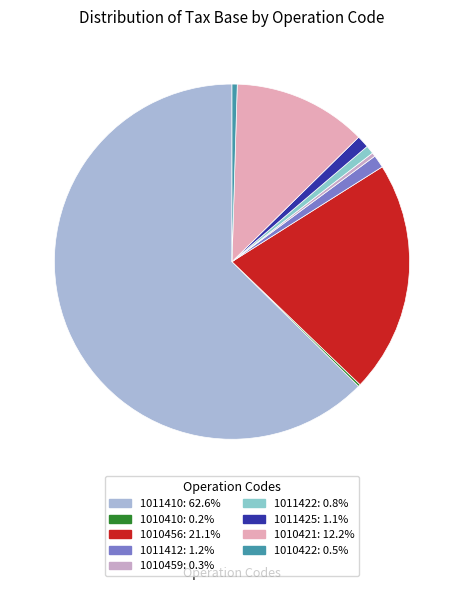

Does 1011410 represent more than half of the total?

Yes